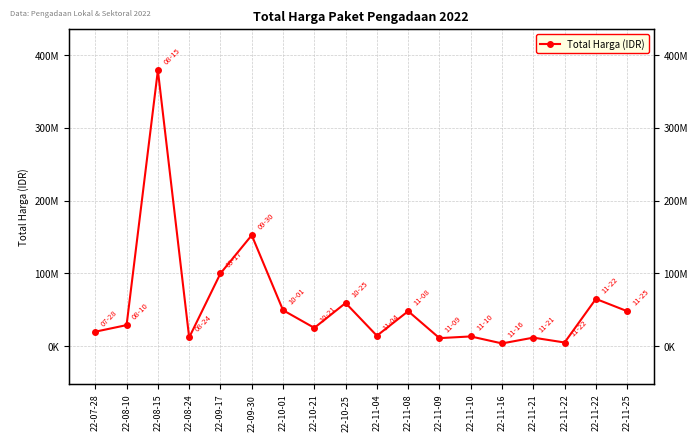

Rank the categories by value from highest to lowest.

22-08-15, 22-09-30, 22-09-17, 22-11-22, 22-10-25, 22-10-01, 22-11-08, 22-11-25, 22-08-10, 22-10-21, 22-07-28, 22-11-04, 22-11-10, 22-08-24, 22-11-21, 22-11-09, 22-11-22, 22-11-16